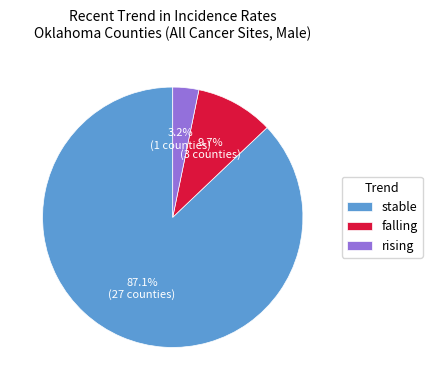

What is the total percentage of stable and rising?

90.3%